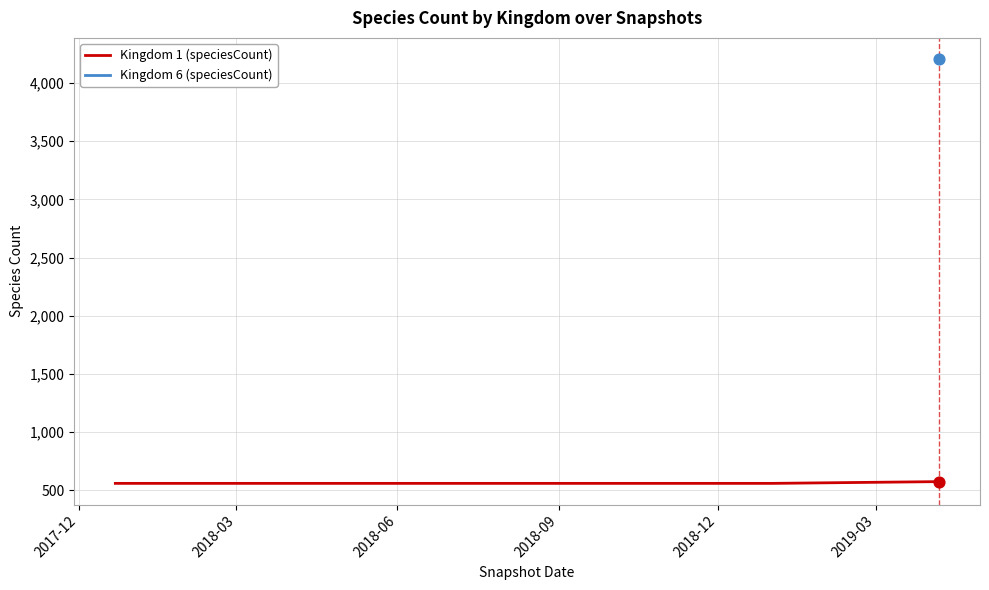

What is the highest value of the Kingdom 1 (speciesCount) series?

574